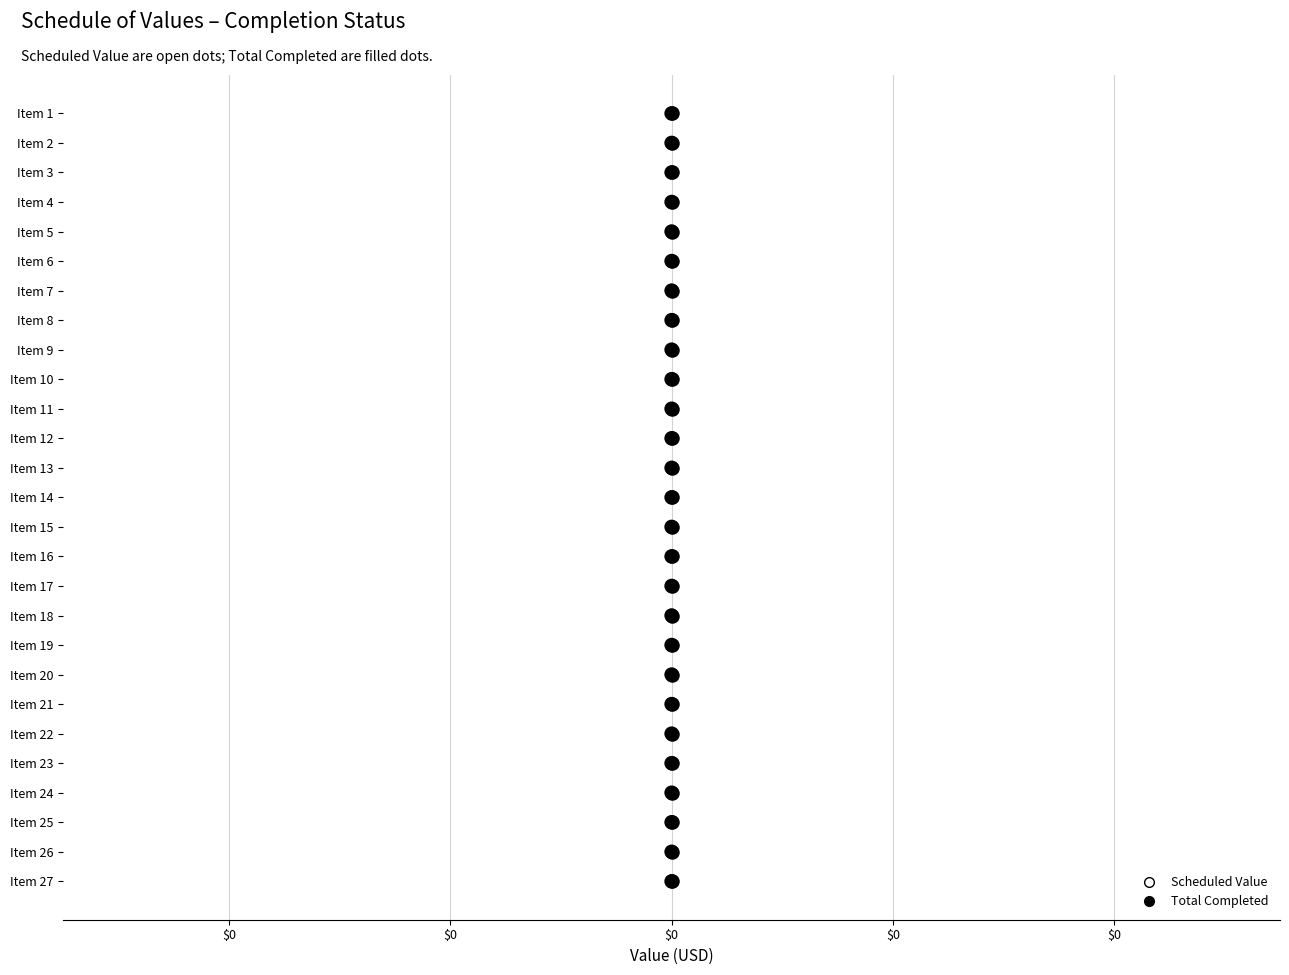

What are all the series names shown in the legend?

Scheduled Value, Total Completed